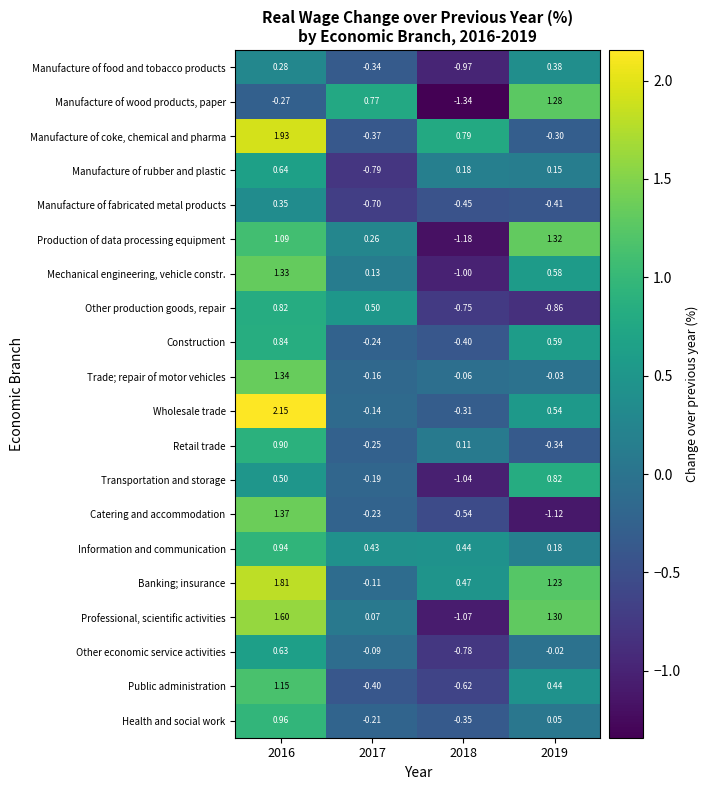

Between 2016 and 2019, which series saw the biggest shift?

Catering and accommodation